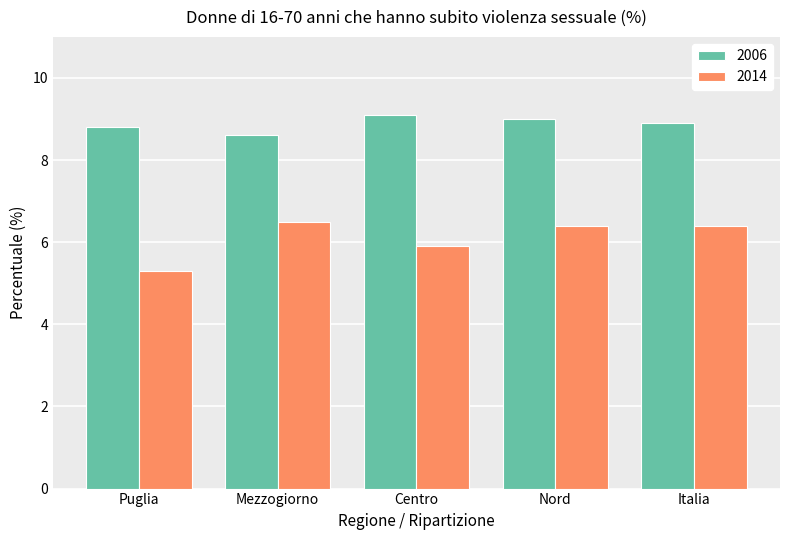

What position from the right is Nord?

2